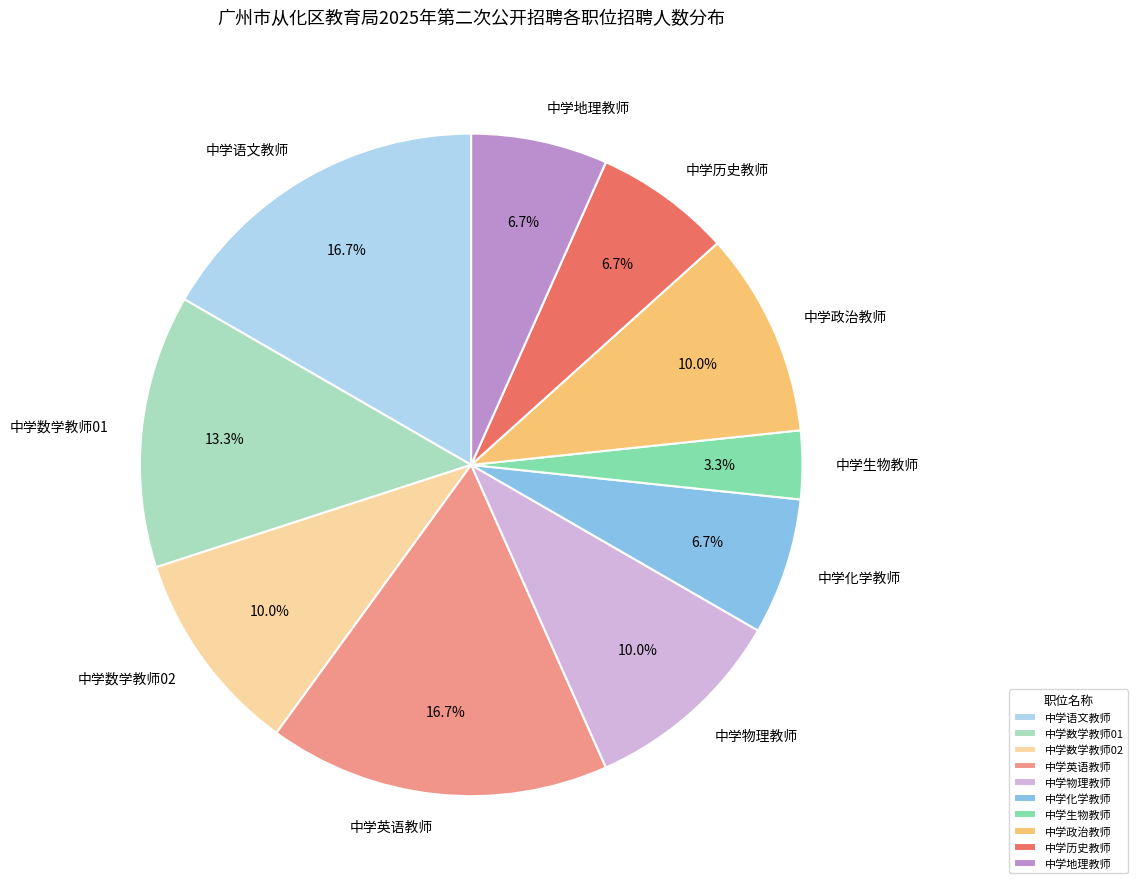

What is the ratio of the value at 中学地理教师 to the value at 中学化学教师?

1.0